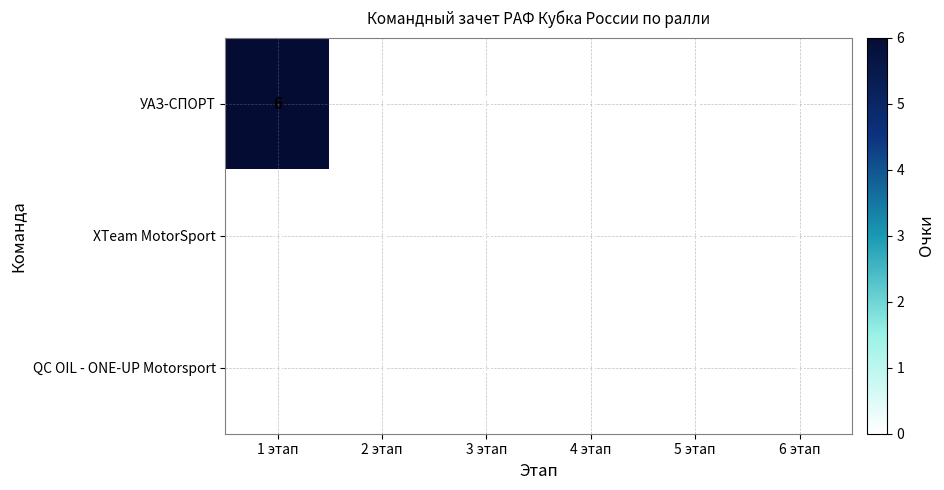

What is the maximum value shown in the chart?

6